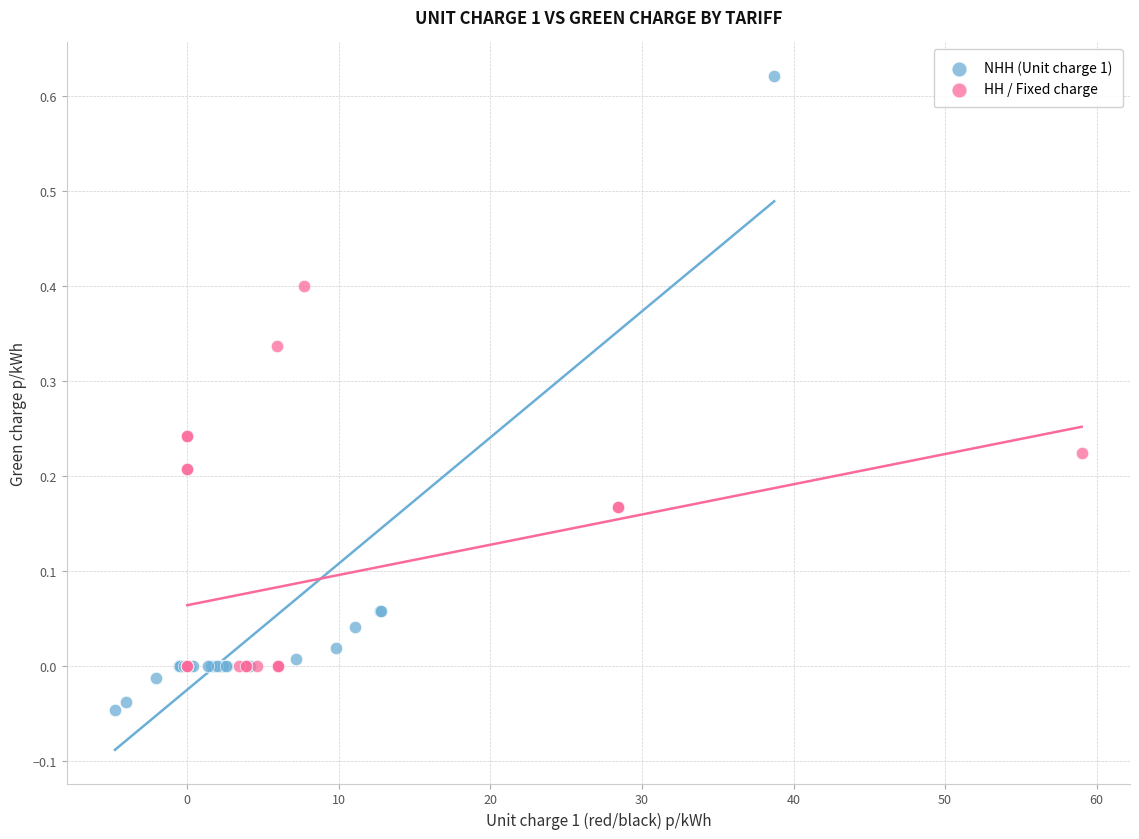

Which series reaches the maximum Y coordinate?

NHH (Unit charge 1)